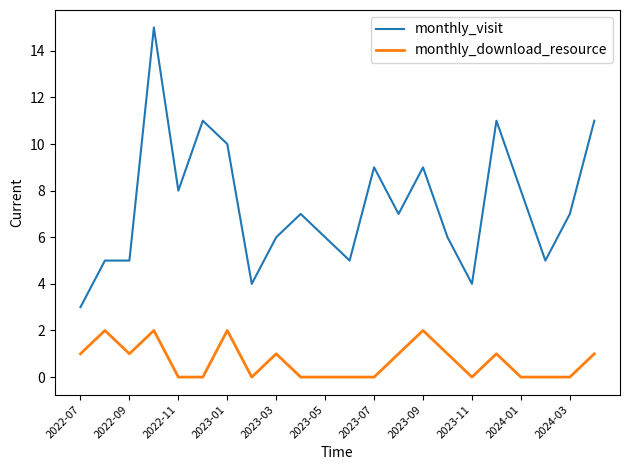

List the series in order of their peak value, highest first.

monthly_visit, monthly_download_resource